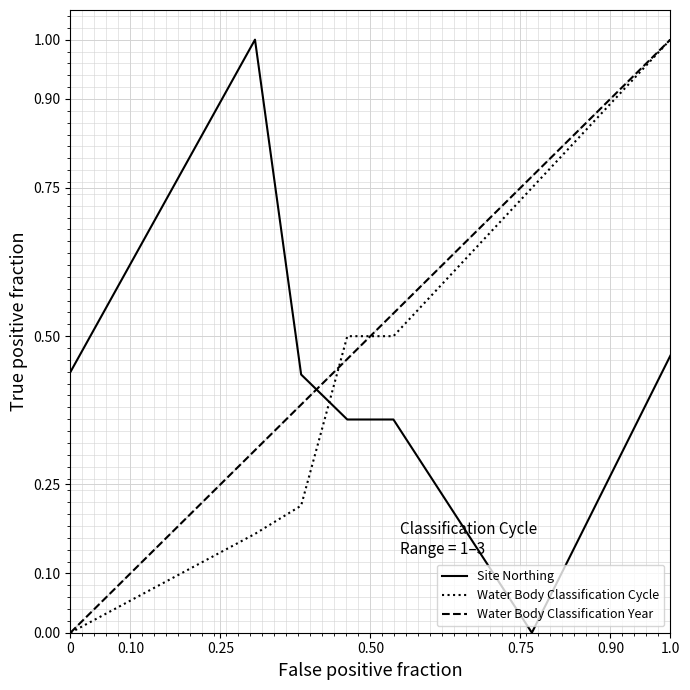

What is the maximum value for Water Body Classification Year?

1.0